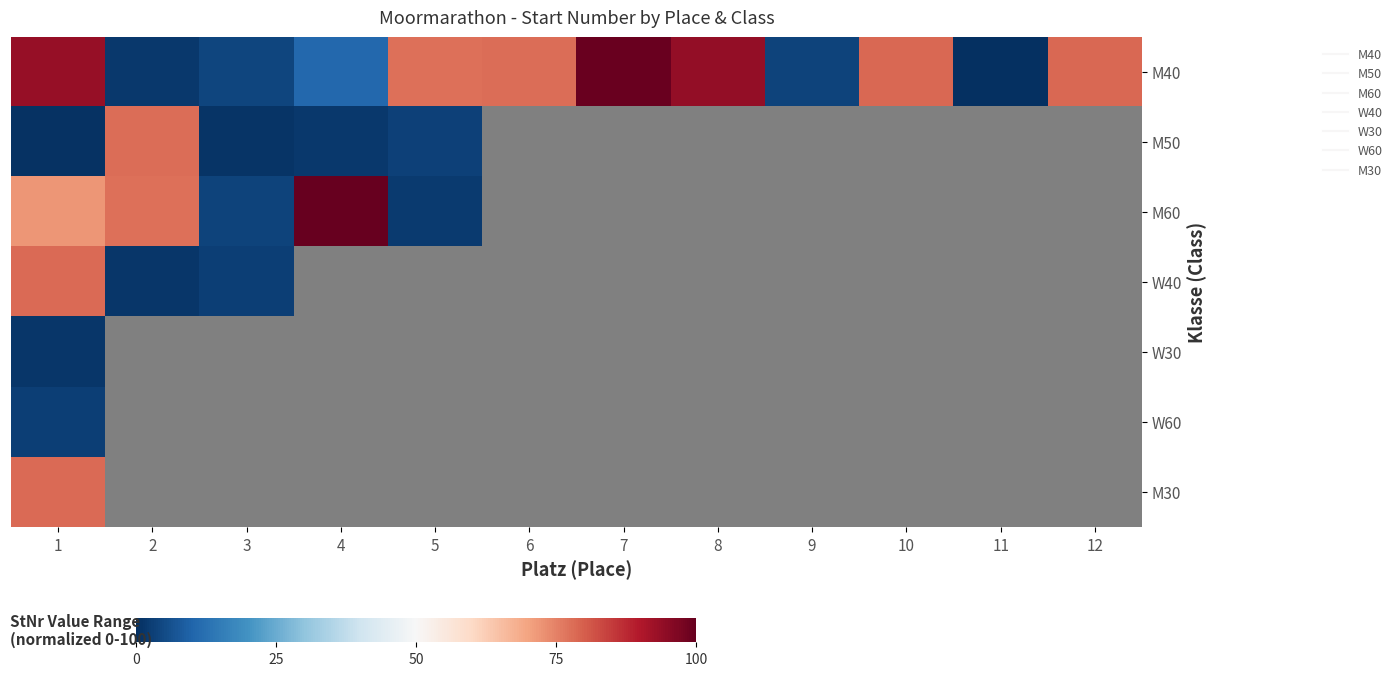

At which label does M40 reach its minimum?

11